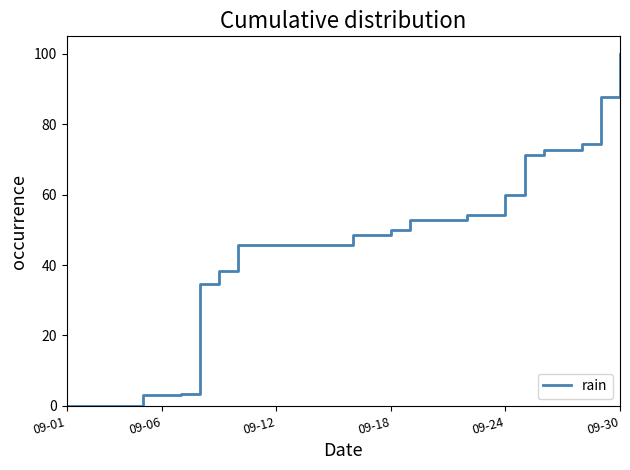

What is the difference between the maximum and minimum values?

100.0